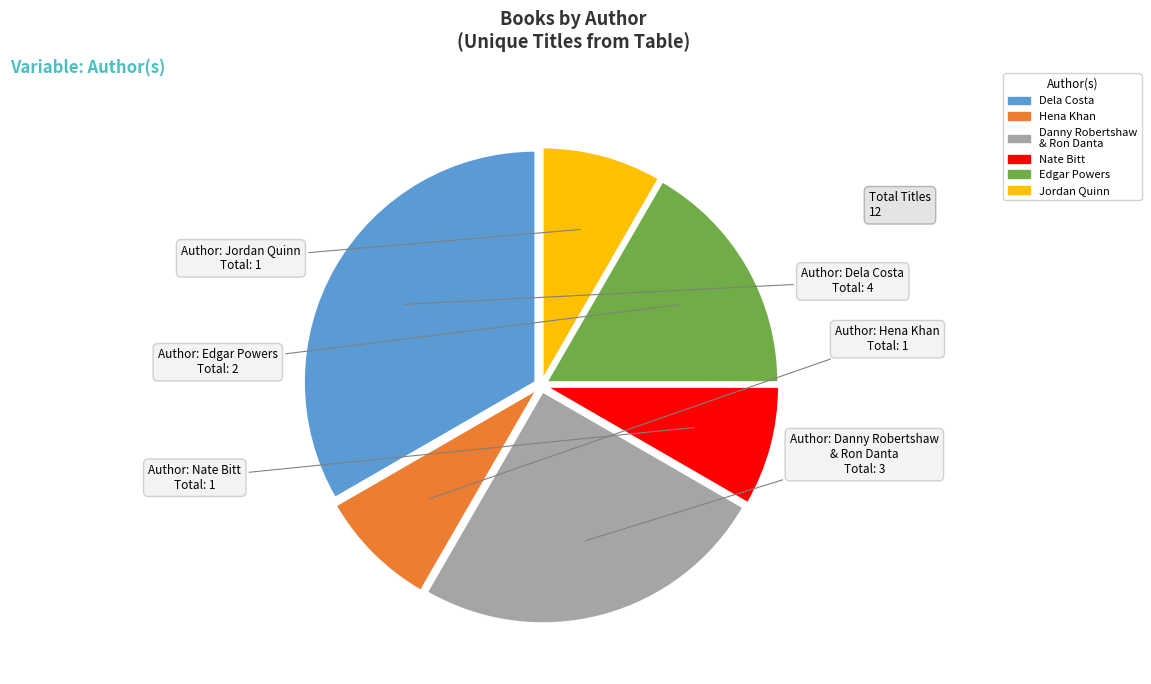

How many slices are in this pie chart?

6